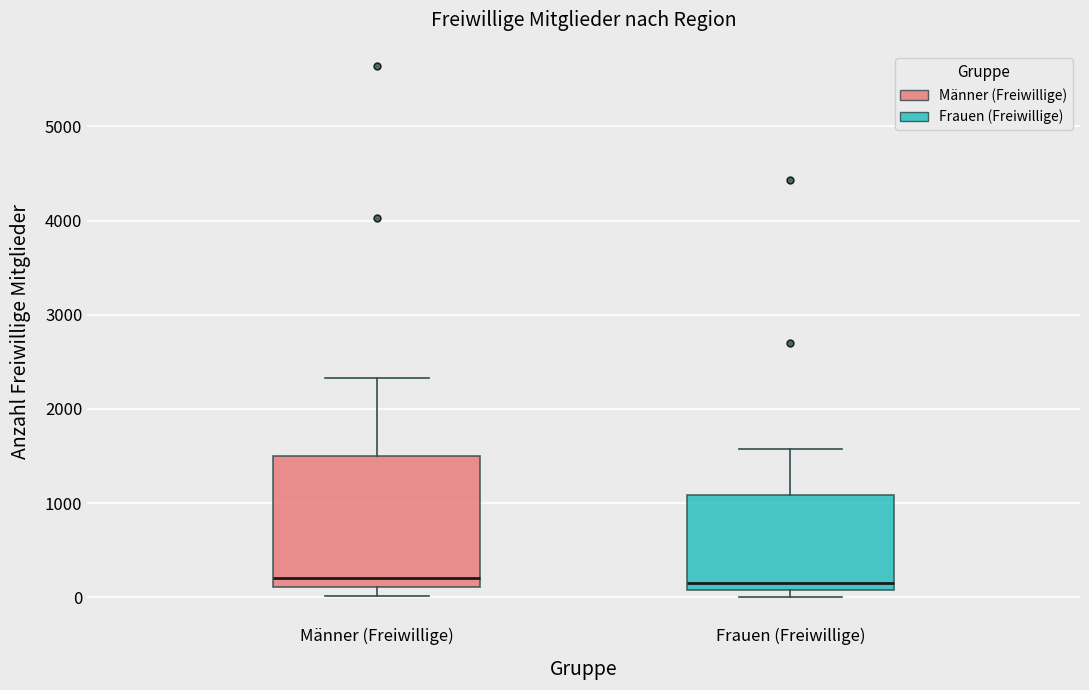

Where does the upper whisker of the box for Frauen (Freiwillige) end on the y-axis? The values are not printed on the chart, so give them approximately, as read against the axis.

1600